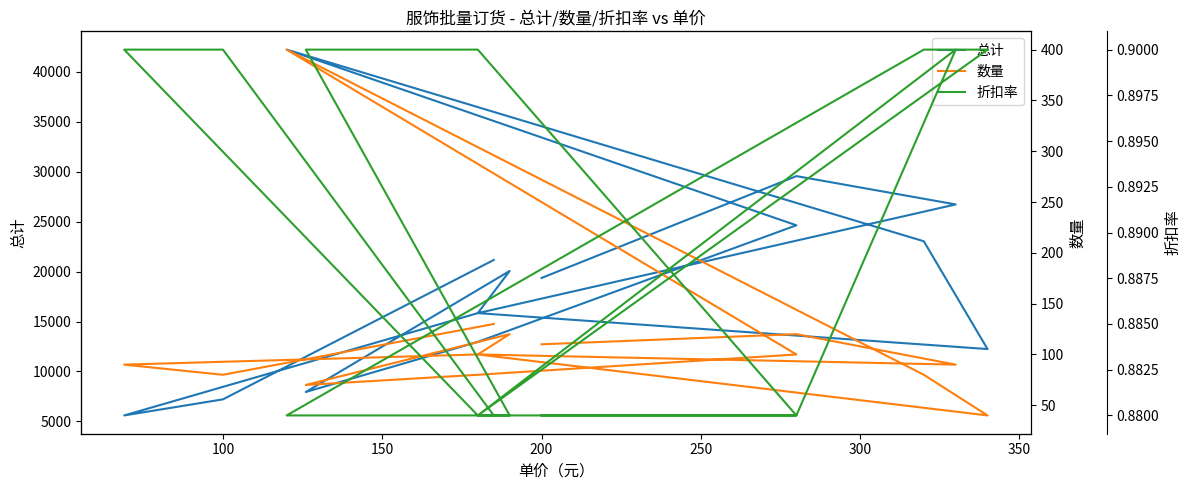

List the series in order of their peak value, lowest first.

折扣率, 数量, 总计